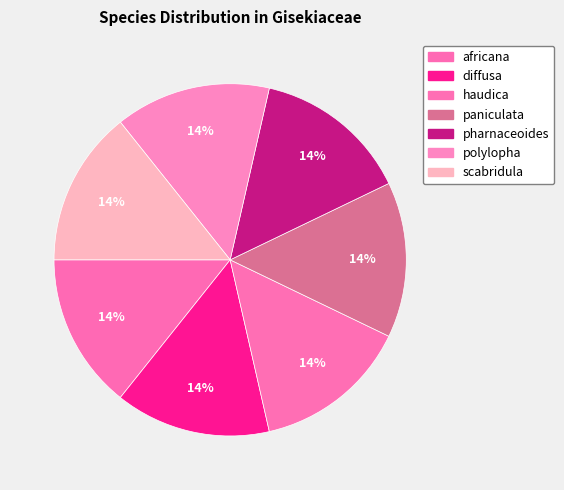

Is polylopha the majority of the pie?

No